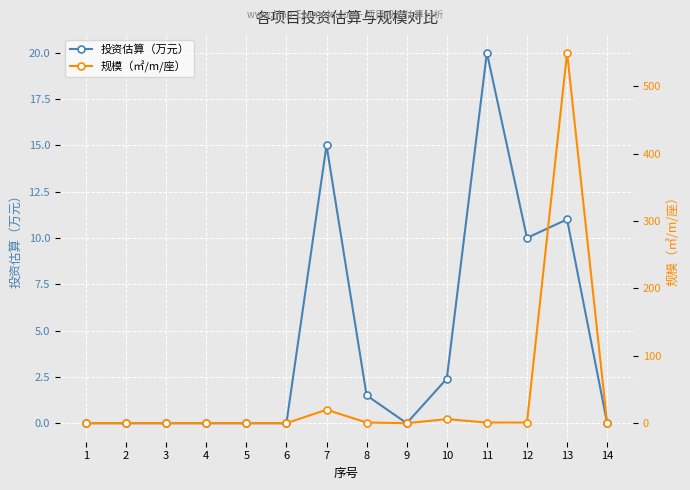

At which category does the chart reach its minimum across all series?

1